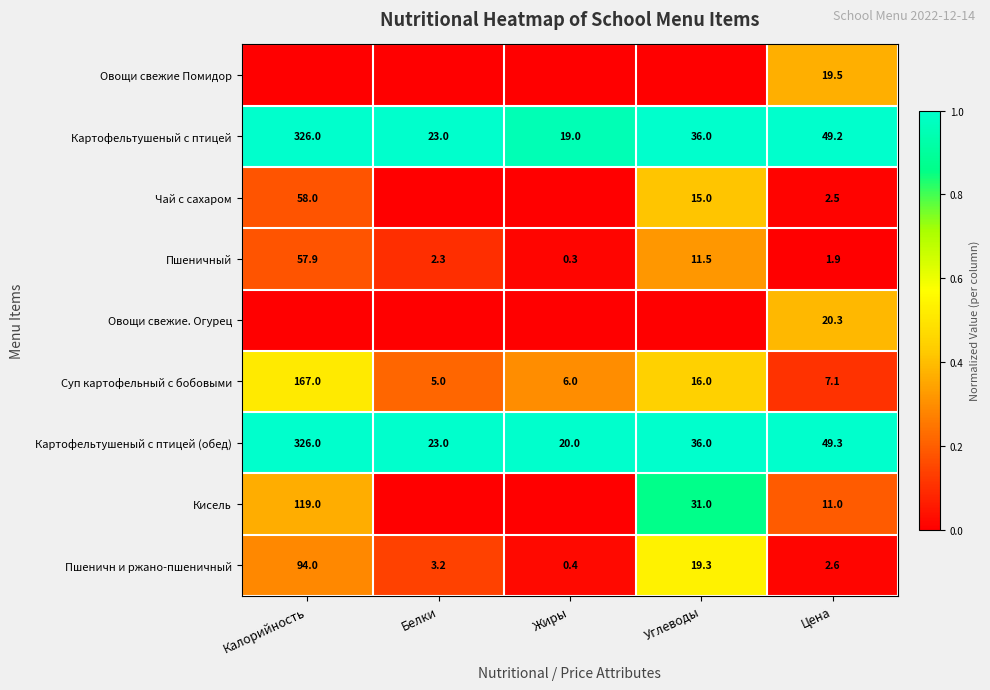

What is the highest value of the Картофельтушеный с птицей series?

326.0